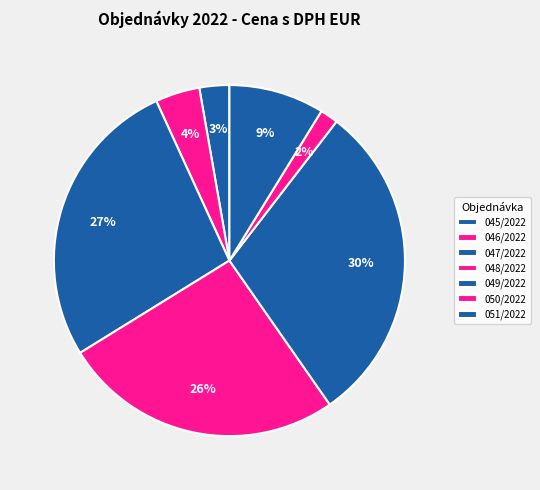

Count the number of slices in the pie.

7